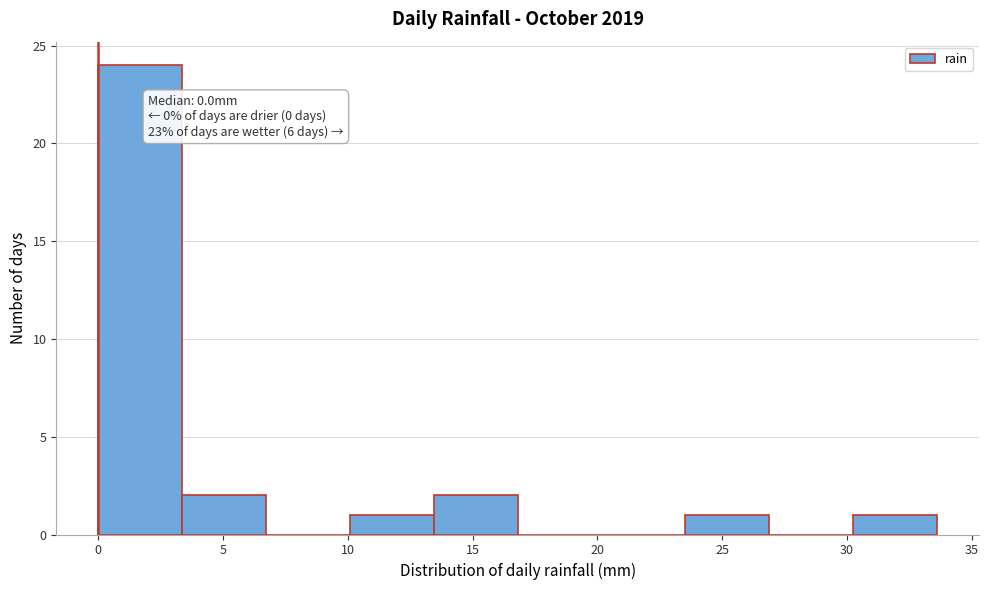

Over which range of the x-axis is the bar tallest?

0.0 to 3.5